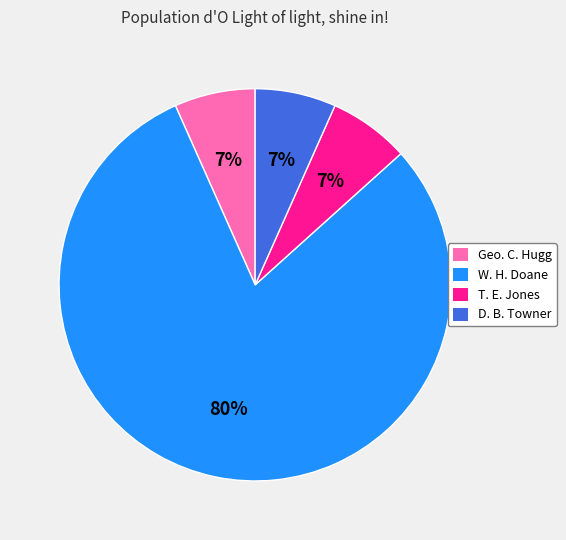

What is the majority slice?

W. H. Doane